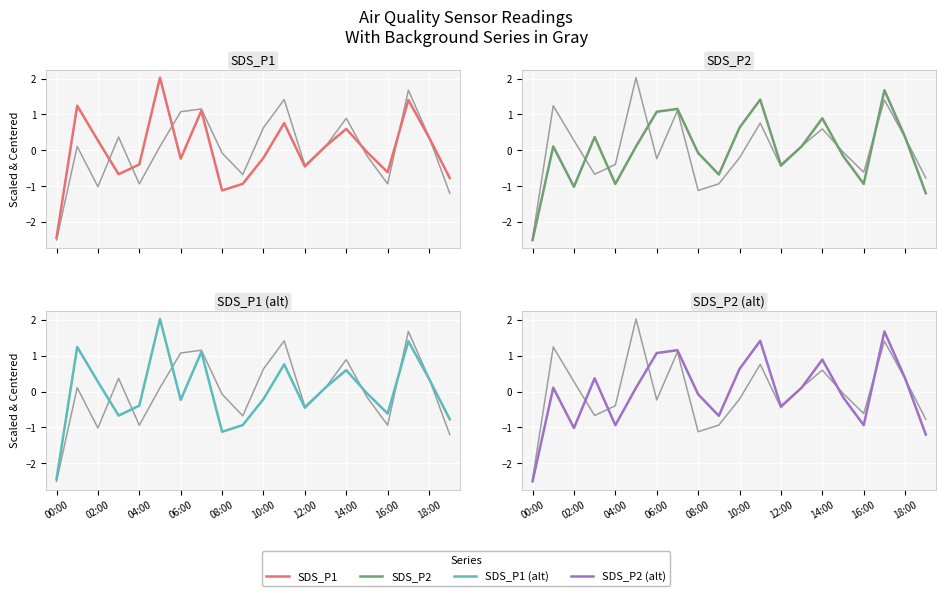

What position from the right is 13?

7